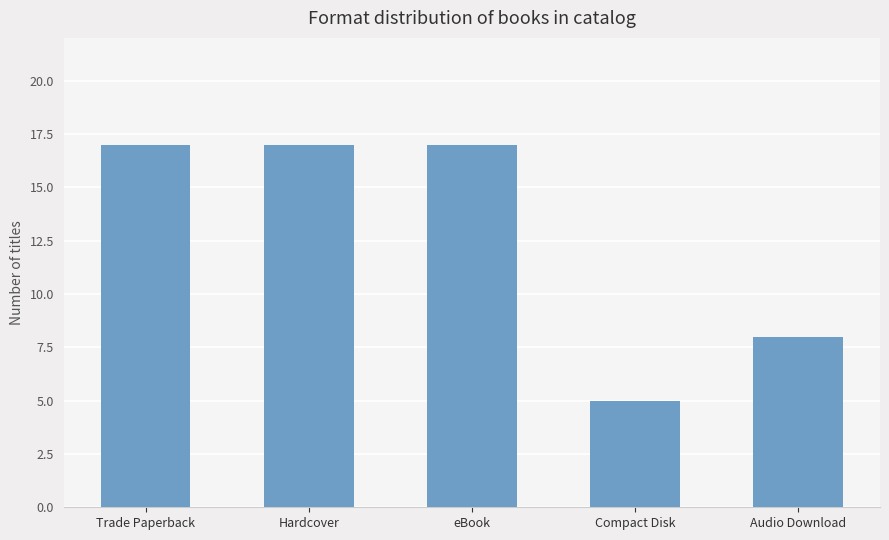

What is the change in value from eBook to Audio Download?

-9